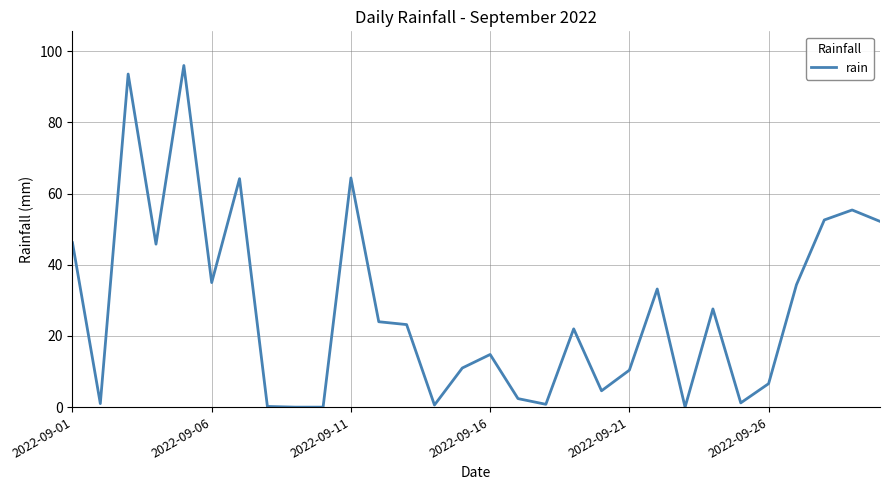

Count the number of values greater than 23.

15